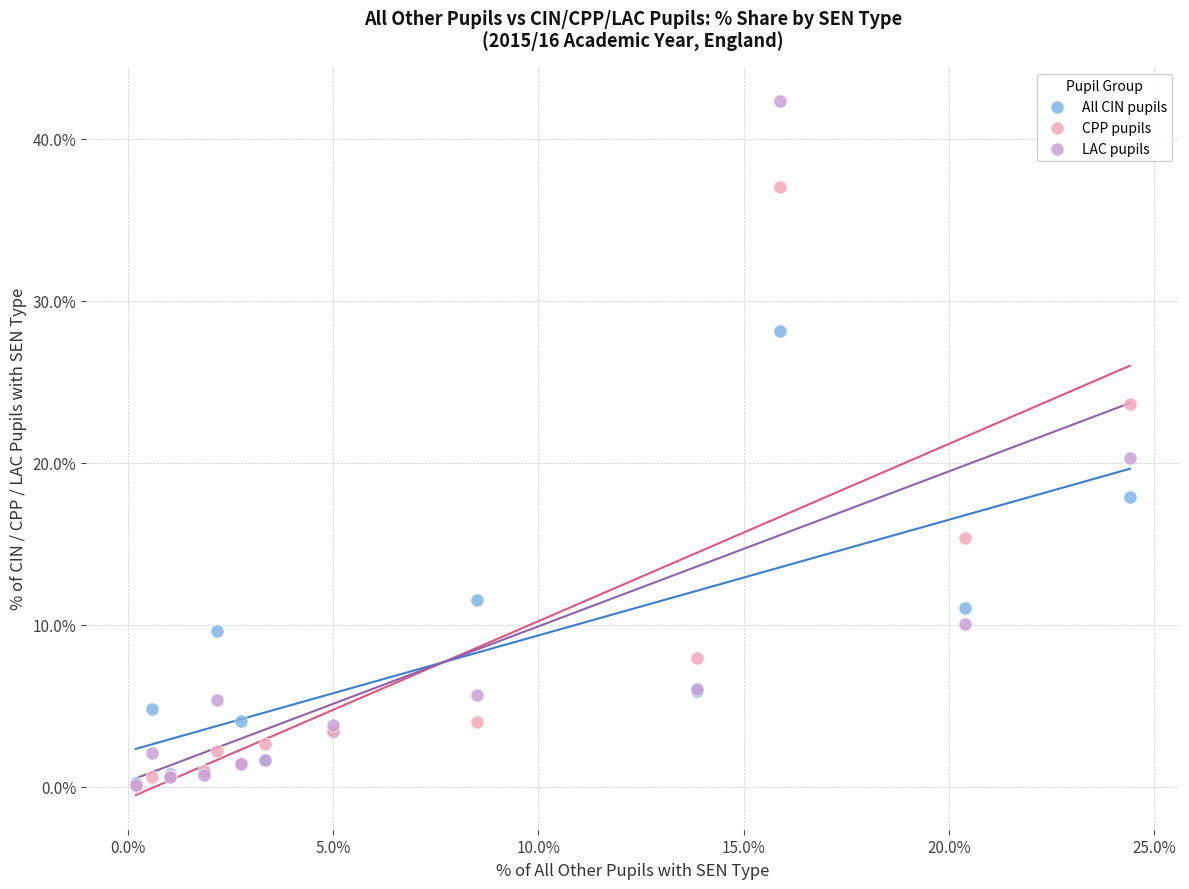

What are all the series names shown in the legend?

All CIN pupils, CPP pupils, LAC pupils